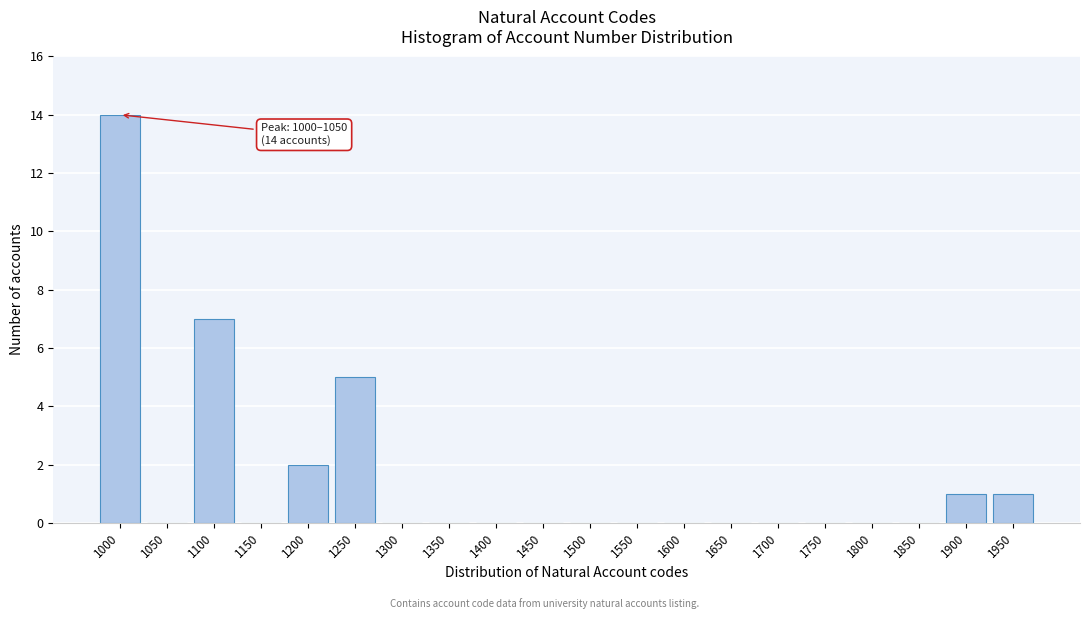

Reading left to right, what are all the values shown in this chart?

1000=14	1050=0	1100=7	1150=0	1200=2	1250=5	1300=0	1350=0	1400=0	1450=0	1500=0	1550=0	1600=0	1650=0	1700=0	1750=0	1800=0	1850=0	1900=1	1950=1